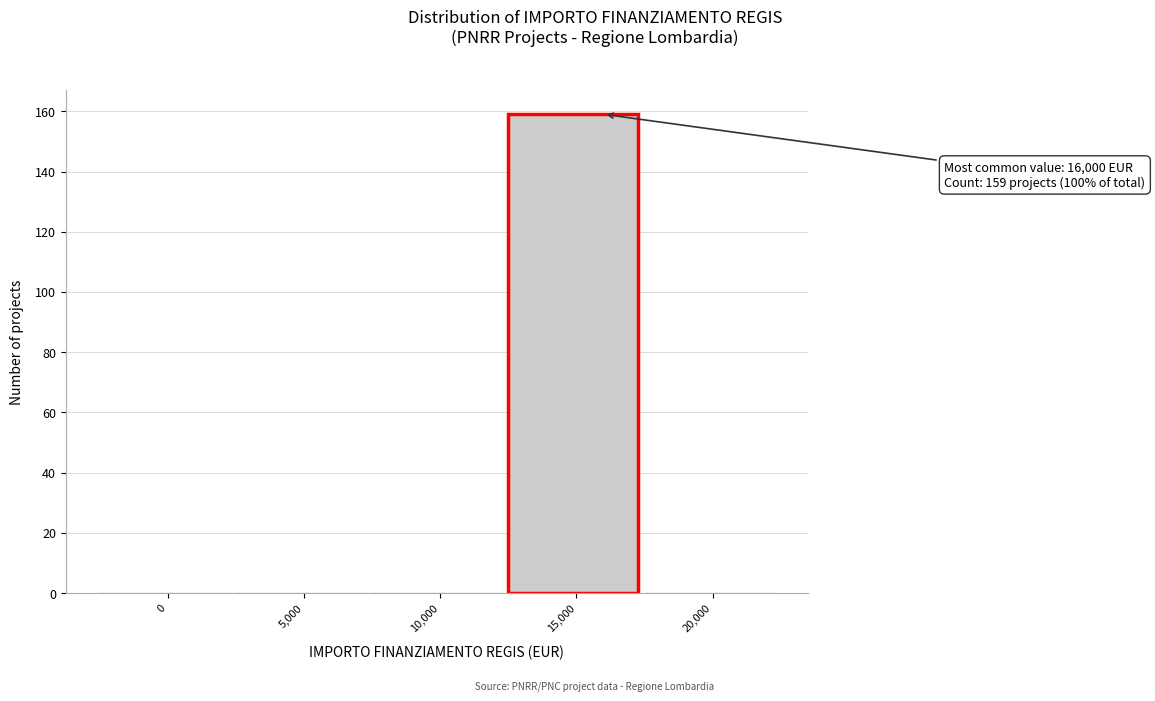

Reading left to right, what are all the values shown in this chart?

0=0	5,000=0	10,000=0	15,000=159	20,000=0